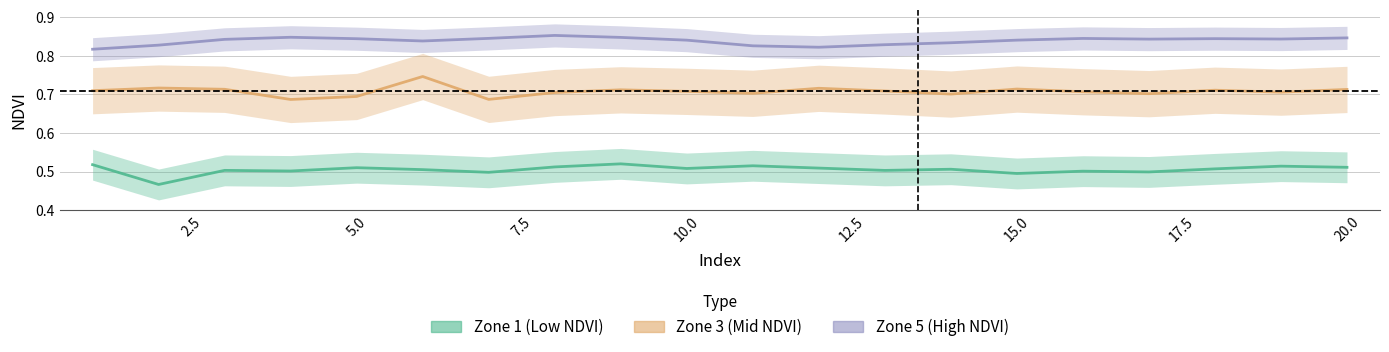

What is the value of the Zone 1 (Low NDVI) point at the 7th from the left?

0.5